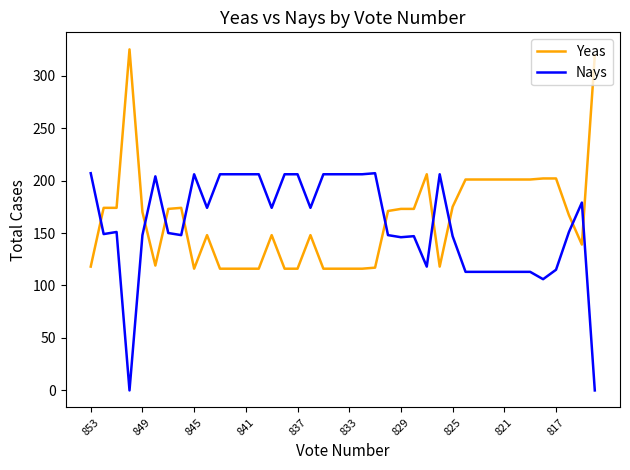

What are all the series names shown in the legend?

Yeas, Nays